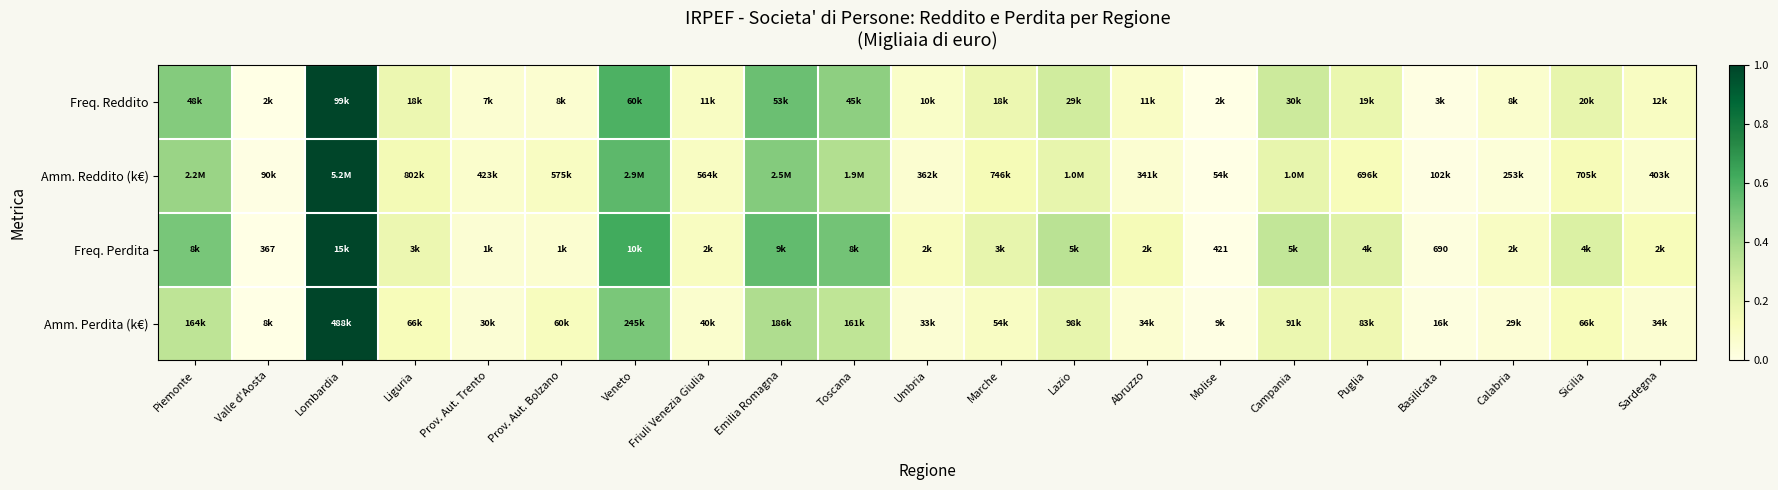

Is it true that Amm. Reddito (k€) equals 0.0 at Basilicata?

False